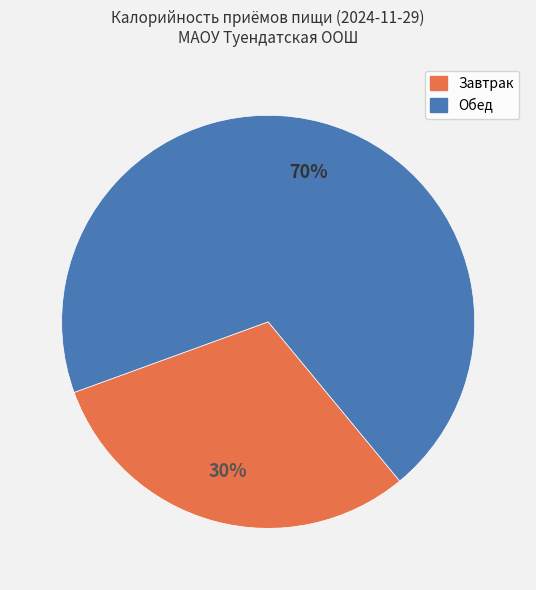

True or false: Обед accounts for 70% of the total.

True